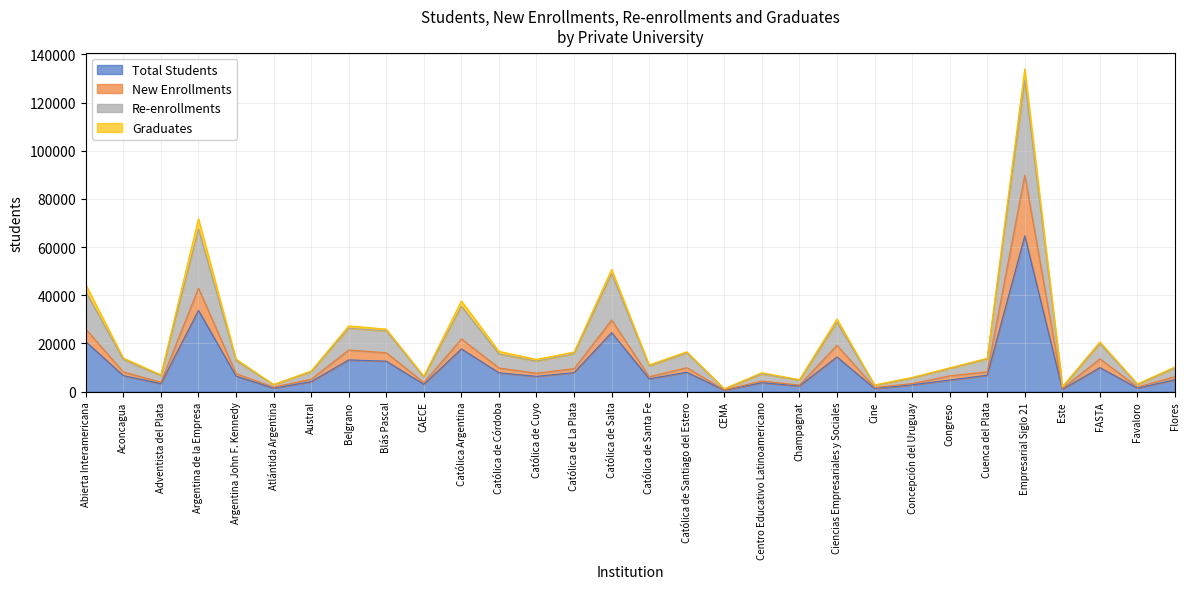

At which label does Total Students reach its peak?

Empresarial Siglo 21